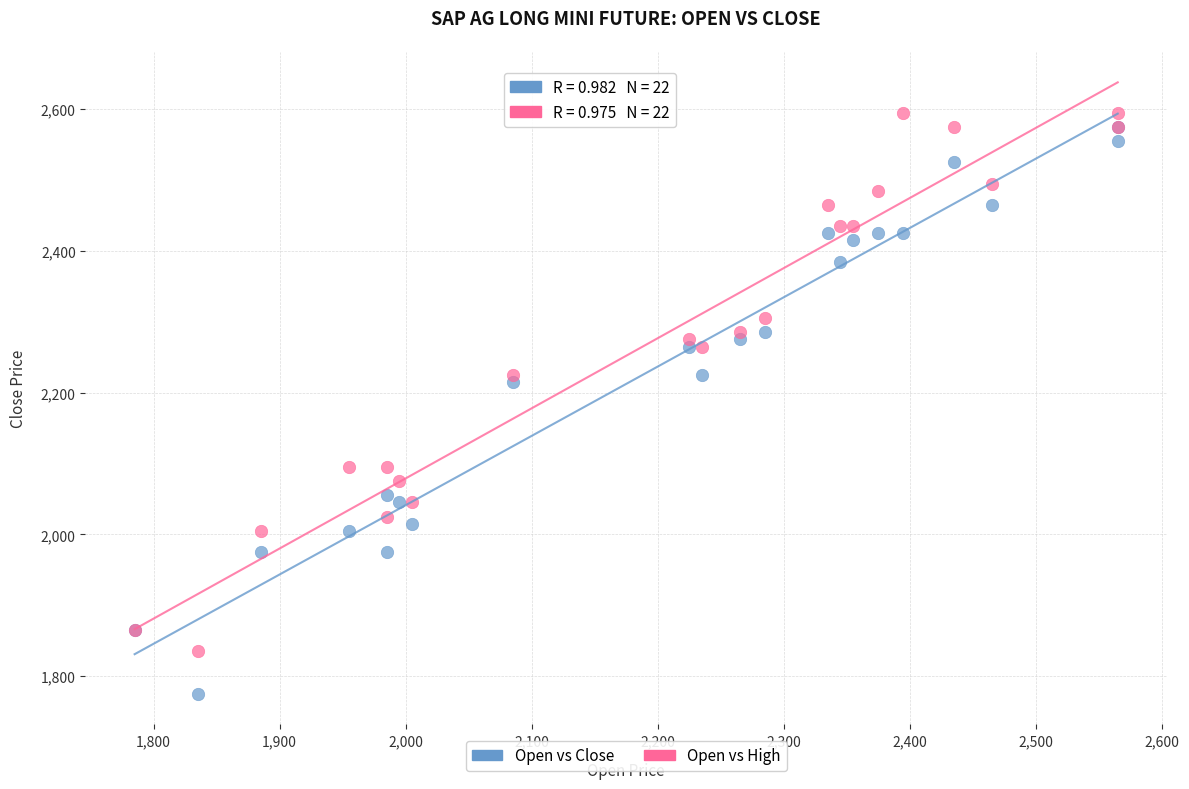

Across all series, what Y value is closest to 2185?

2215